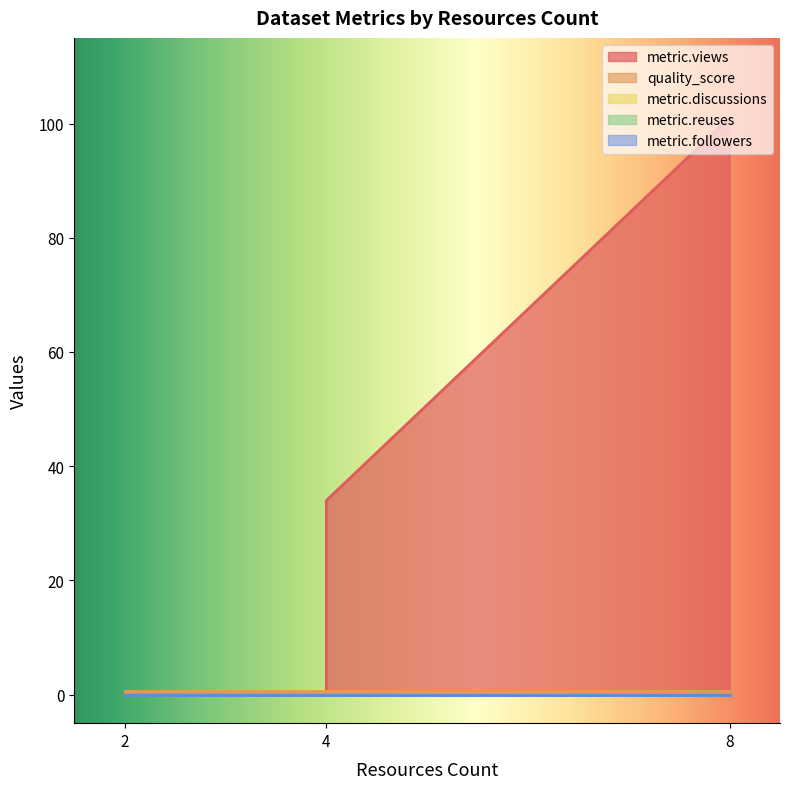

Rank the series by their maximum value, from lowest to highest.

metric.discussions, metric.reuses, metric.followers, quality_score, metric.views